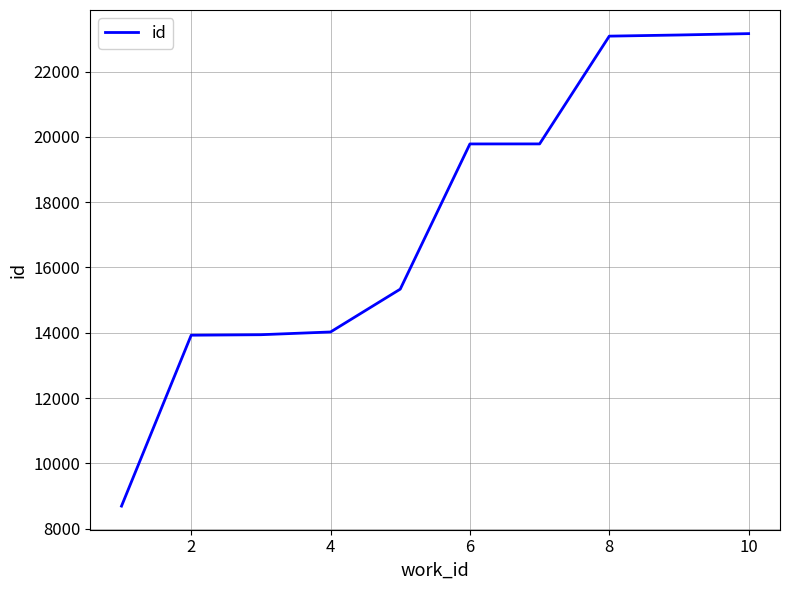

How many distinct data groups are displayed?

1